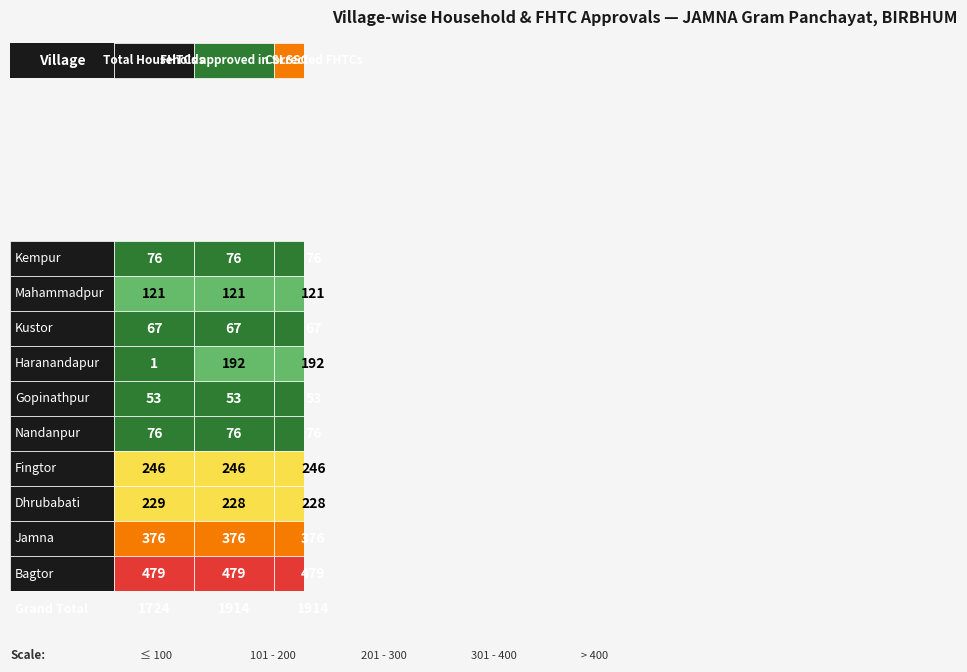

Is it true that Gopinathpur equals 53 at Mahammadpur?

True